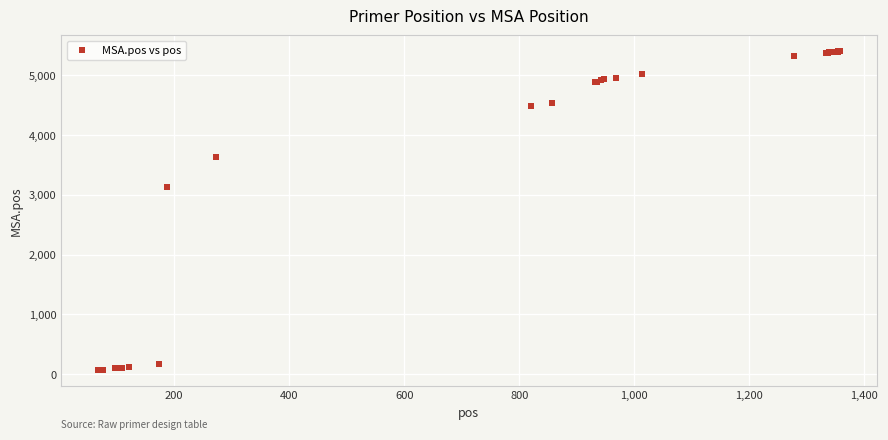

What Y value in the scatter plot is closest to 2735?

3131